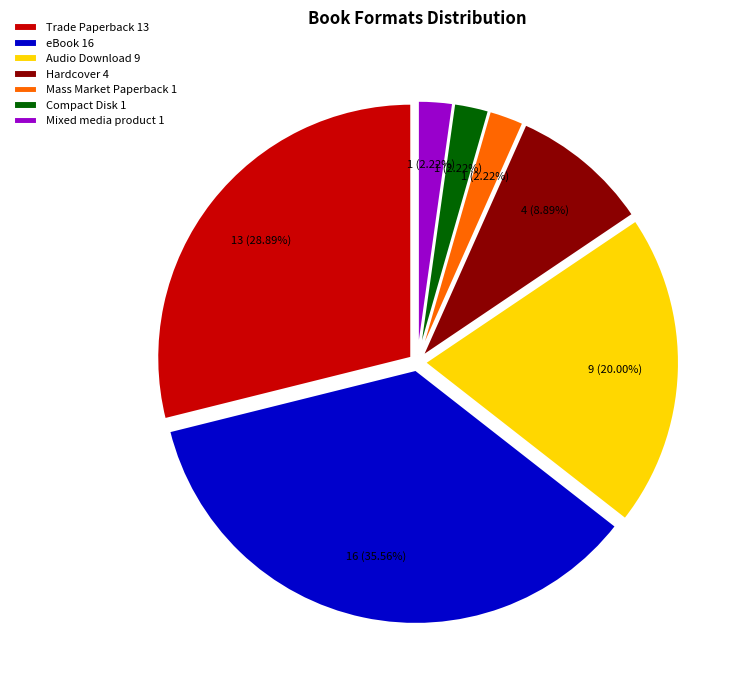

The Compact Disk slice represents 8% of the pie. True or false?

False